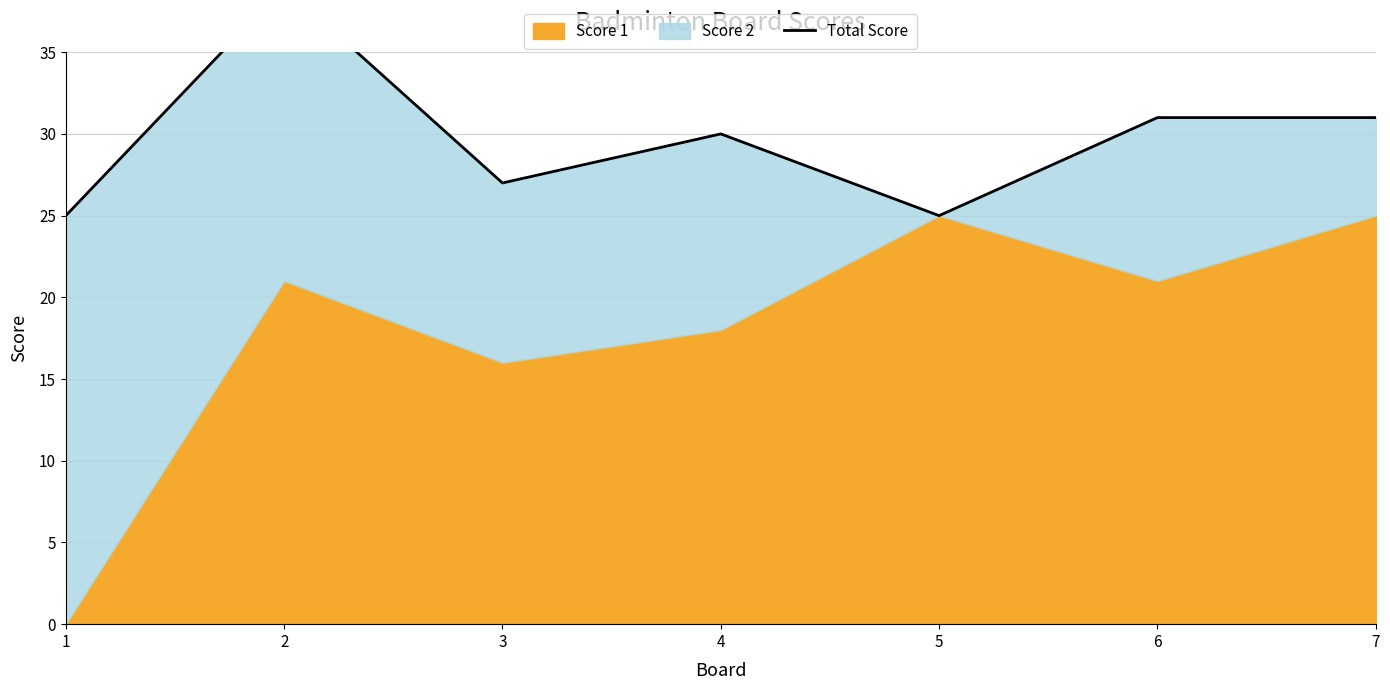

Reading left to right, extract all data points from this chart.

25	39	27	30	25	31	31